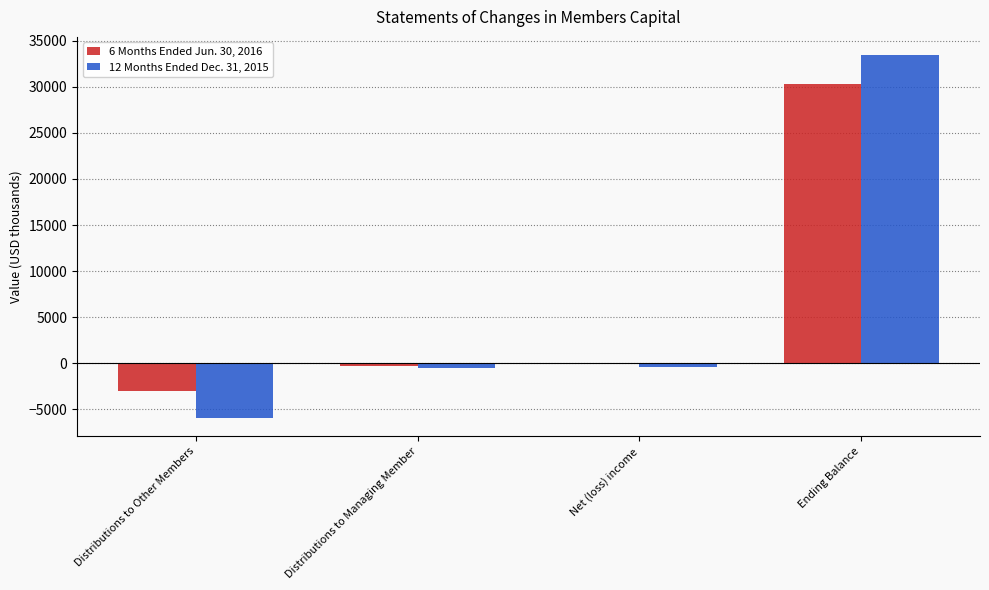

What is the approximate value of 6 Months Ended Jun. 30, 2016 at Ending Balance, to the nearest 100?

30300